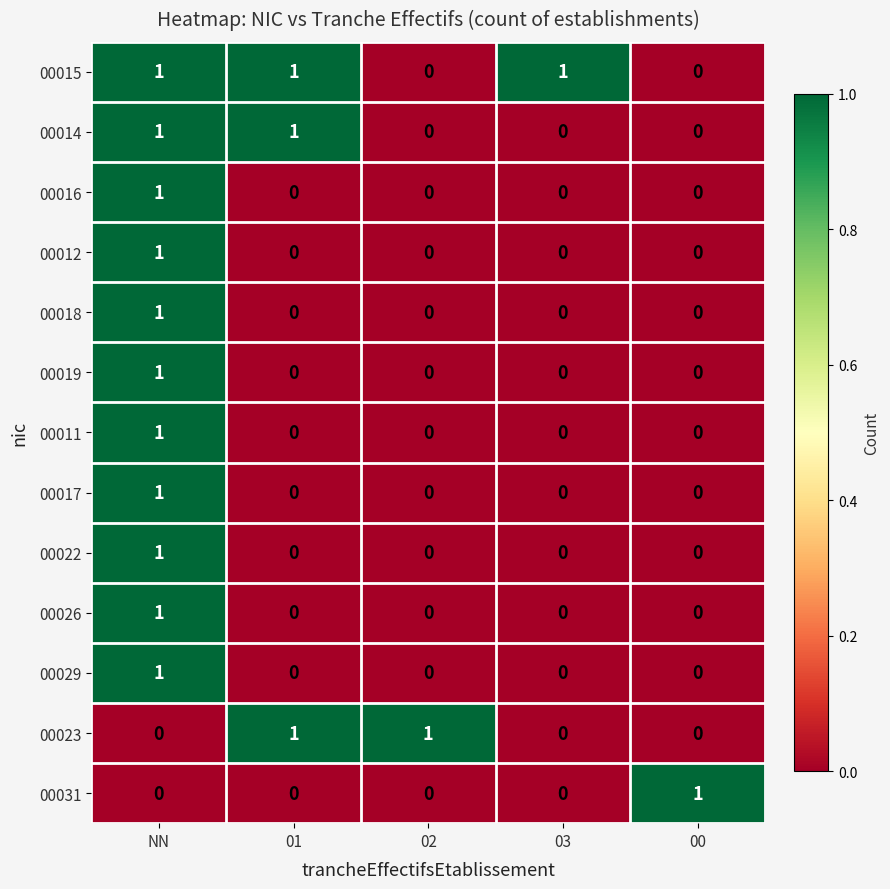

Which series has the largest total across all categories?

00015